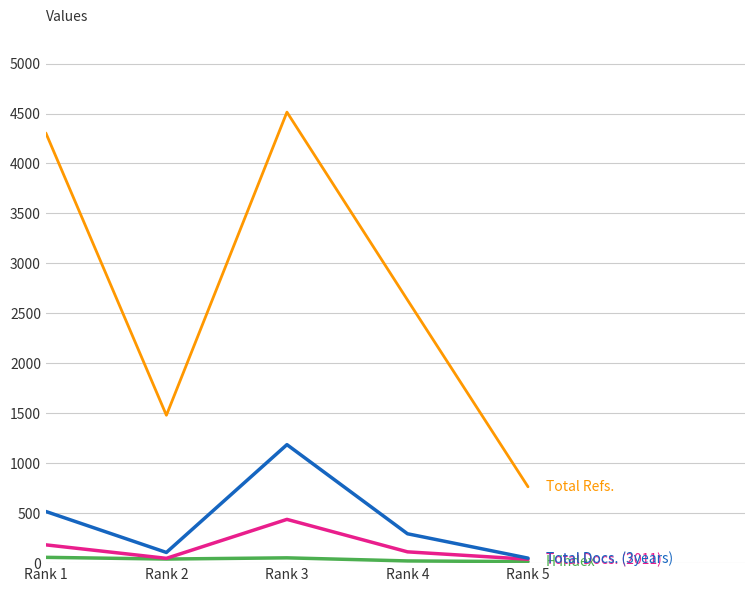

Which label corresponds to the largest value in the chart?

Rank 3